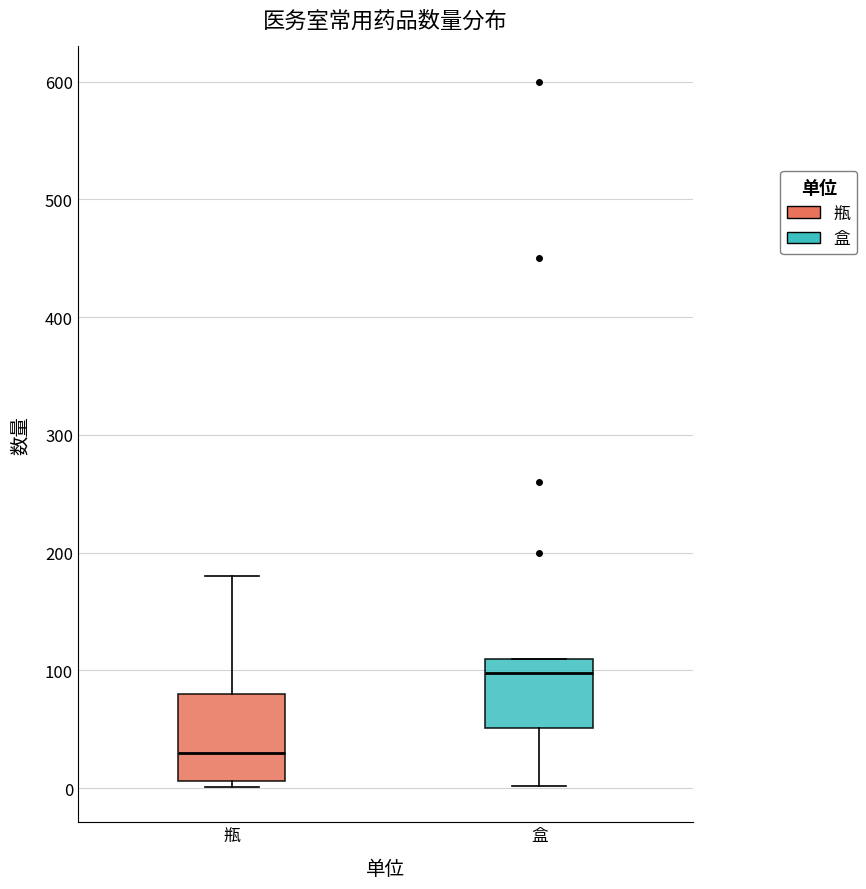

Comparing the boxes themselves (not the whiskers), which one is the tallest?

瓶